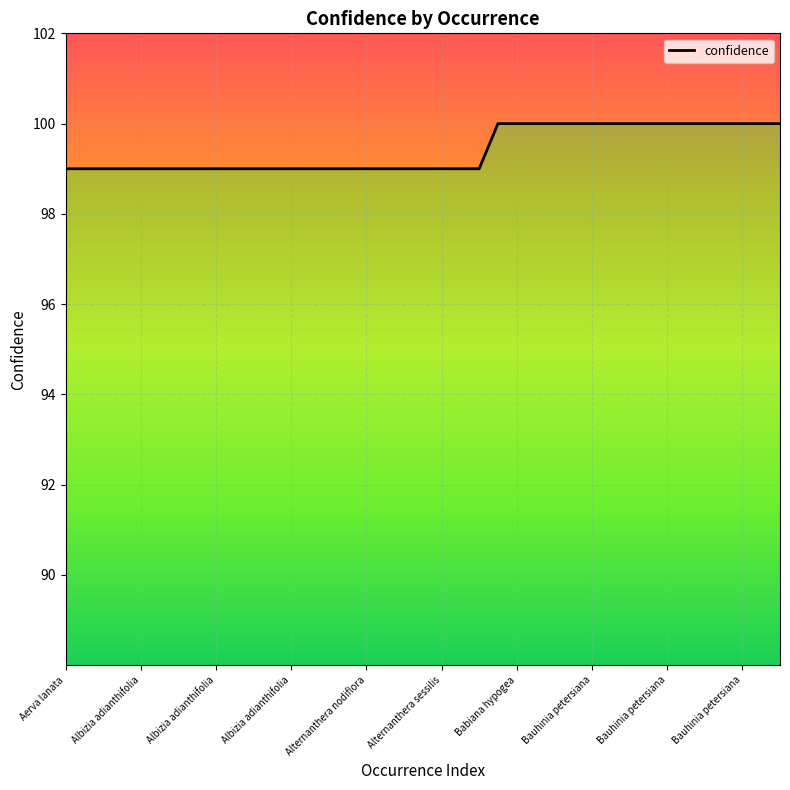

Rank the categories by value from lowest to highest.

Aerva lanata, Aerva lanata, Albizia adianthifolia, Albizia adianthifolia, Albizia adianthifolia, Albizia adianthifolia, Albizia adianthifolia, Albizia adianthifolia, Albizia adianthifolia, Albizia adianthifolia, Albizia adianthifolia, Albizia adianthifolia, Albizia adianthifolia, Albizia adianthifolia, Albizia adianthifolia, Alternanthera nodiflora, Alternanthera nodiflora, Alternanthera nodiflora, Alternanthera sessilis, Alternanthera sessilis, Alternanthera sessilis, Alternanthera sessilis, Babiana hypogea, Babiana hypogea, Babiana hypogea, Babiana hypogea, Bauhinia petersiana, Bauhinia petersiana, Bauhinia petersiana, Bauhinia petersiana, Bauhinia petersiana, Bauhinia petersiana, Bauhinia petersiana, Bauhinia petersiana, Bauhinia petersiana, Bauhinia petersiana, Bauhinia petersiana, Bauhinia petersiana, Bauhinia petersiana